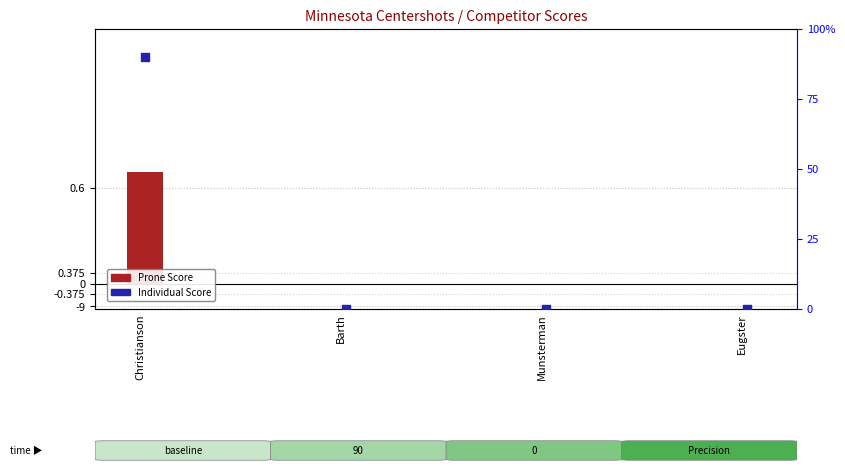

At which category is the sum across all series the highest?

Christianson